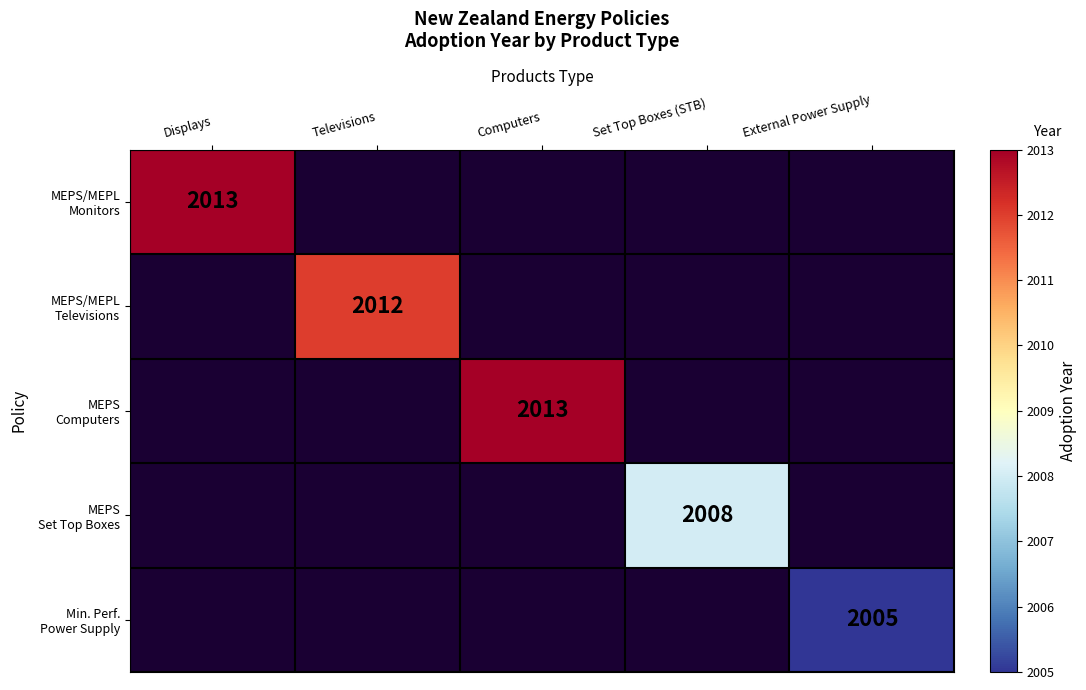

Which series has the widest spread of values?

MEPS/MEPL Monitors